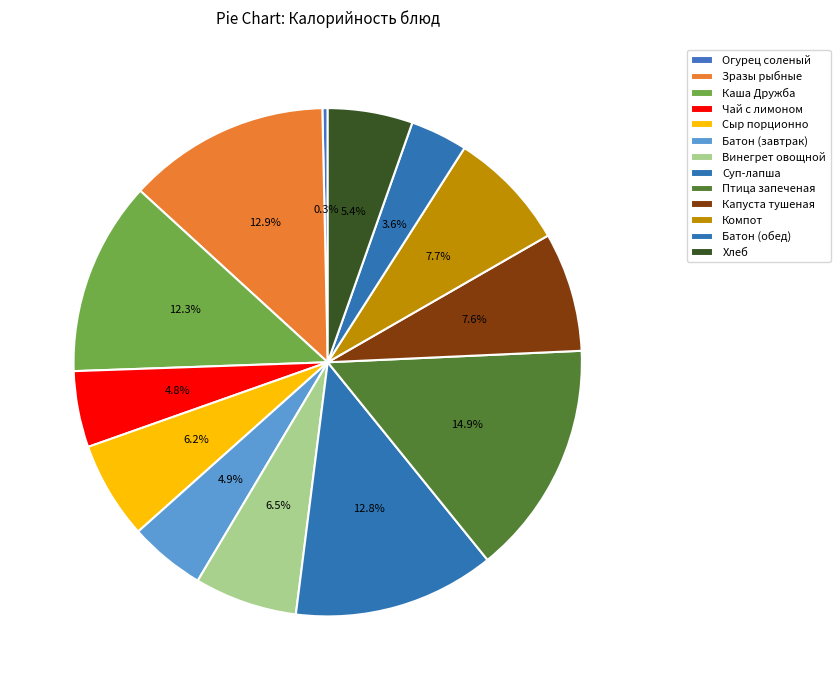

To the nearest percent, what percentage of the pie is Капуста тушеная?

8%